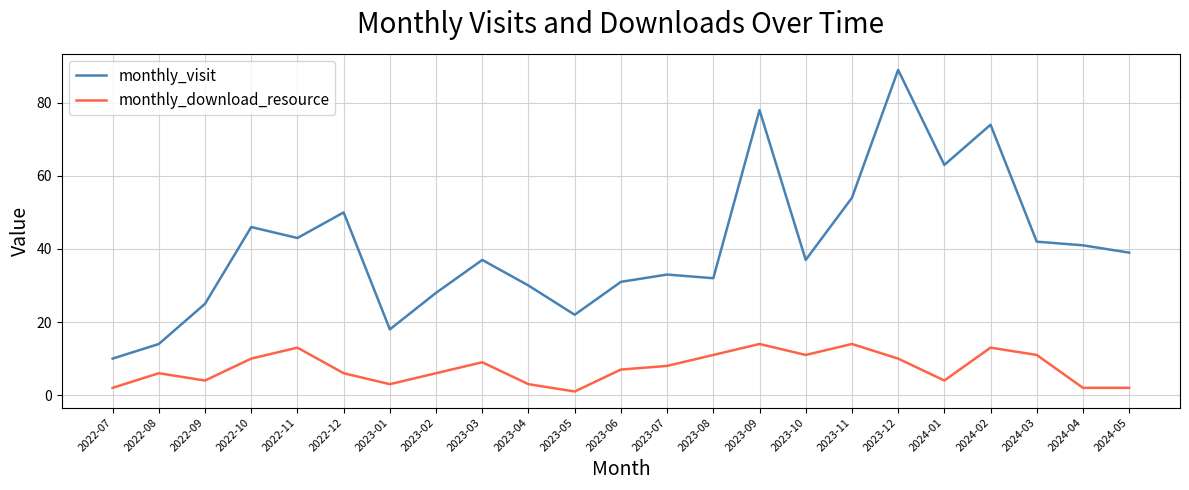

Rank the series by their average value, from highest to lowest.

monthly_visit, monthly_download_resource